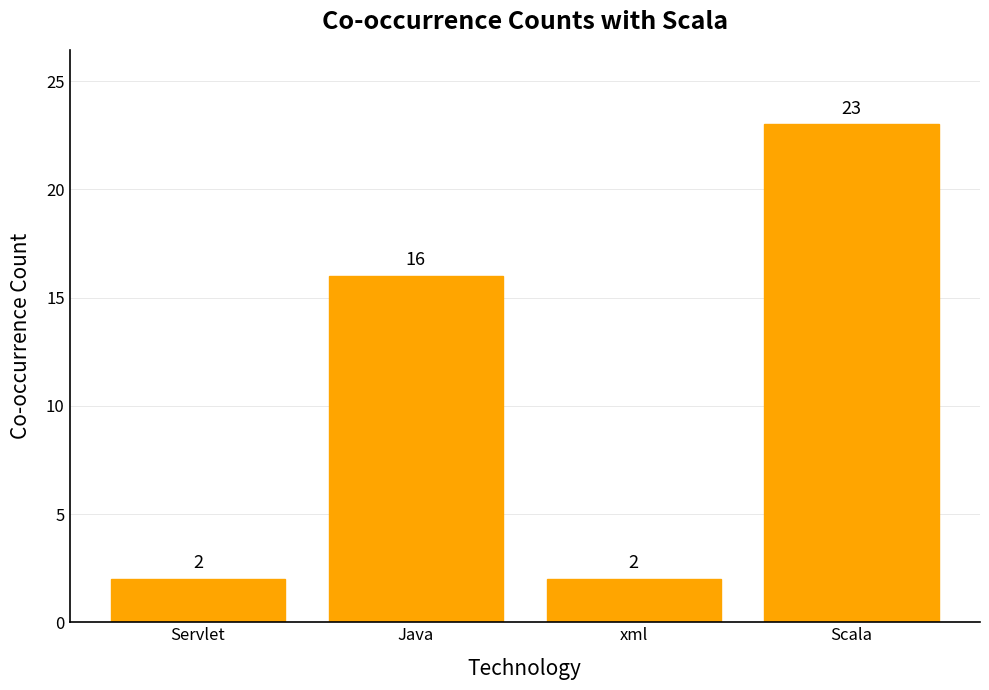

Reading left to right, transcribe all the data shown in this chart.

Servlet=2	Java=16	xml=2	Scala=23